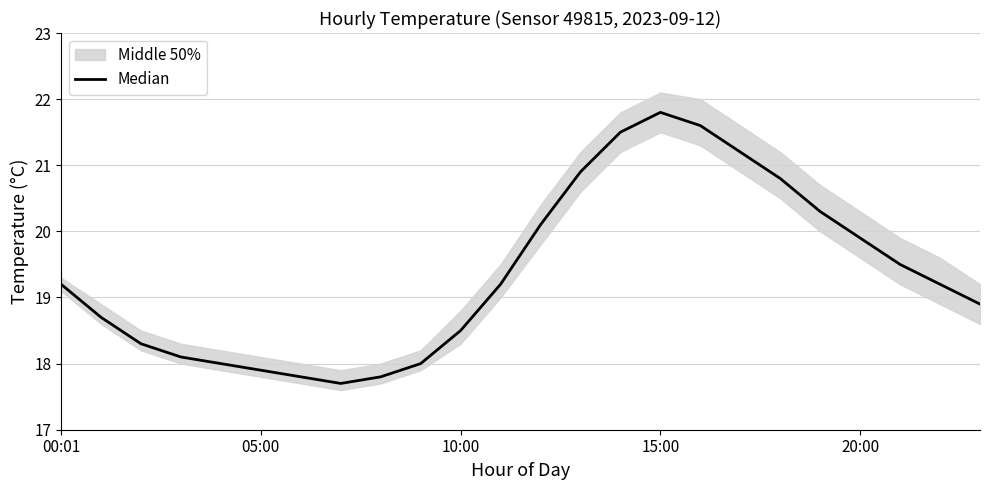

Does the chart display data point markers on the line(s)?

No